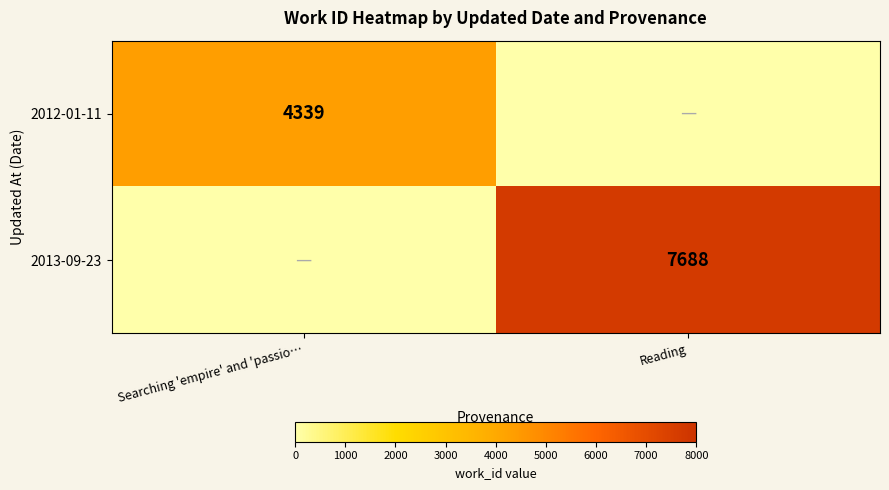

Is it true that 2012-01-11 equals 6585 at Searching 'empire' and 'passio…?

False